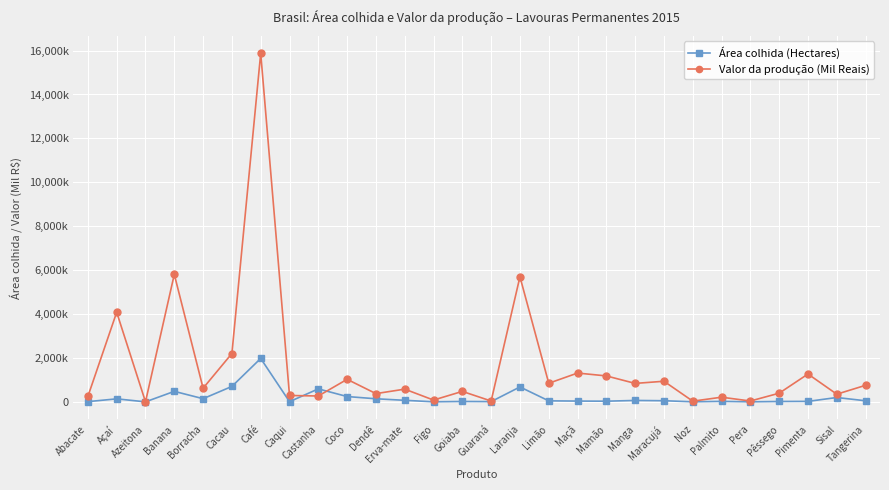

What is the label of the 25th point from the left?

Pêssego